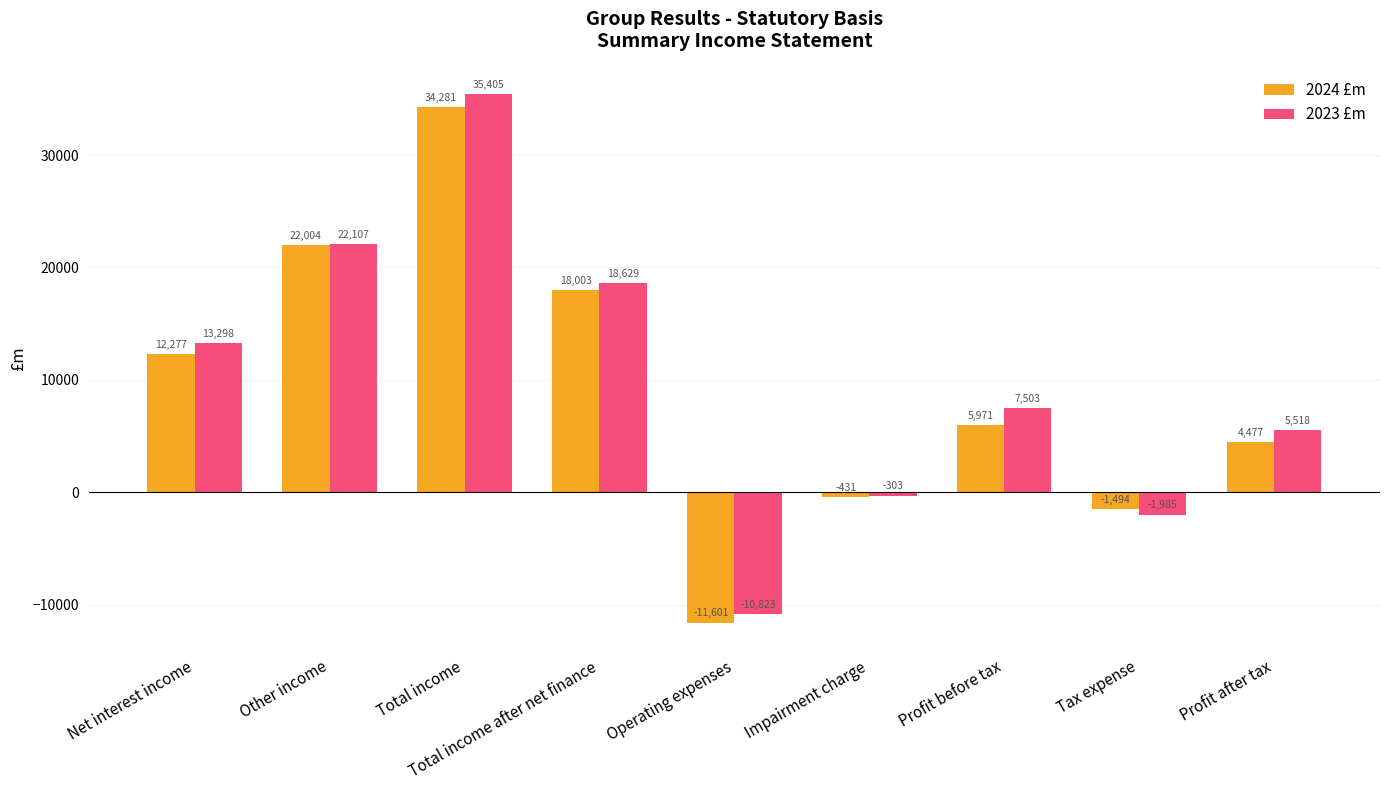

Are the bars grouped side by side (vs. stacked)?

Yes